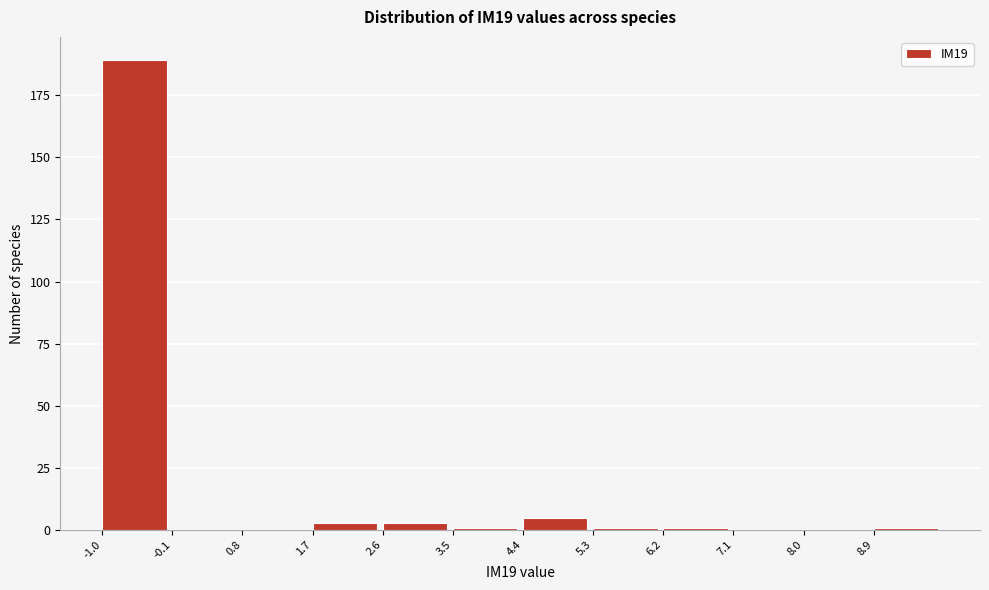

Reading left to right, list every bar in this chart as the range it spans on the x-axis followed by its height. Neither the bar edges nor the heights are printed on the chart, so give them approximately, as read against the axes.

-1.0 to -0.1: 190
-0.1 to 0.8: 0
0.8 to 1.7: 0
1.7 to 2.6: under 5
2.6 to 3.5: under 5
3.5 to 4.4: under 5
4.4 to 5.3: 5
5.3 to 6.2: under 5
6.2 to 7.1: under 5
7.1 to 8.0: 0
8.0 to 8.9: 0
8.9 to 9.8: under 5